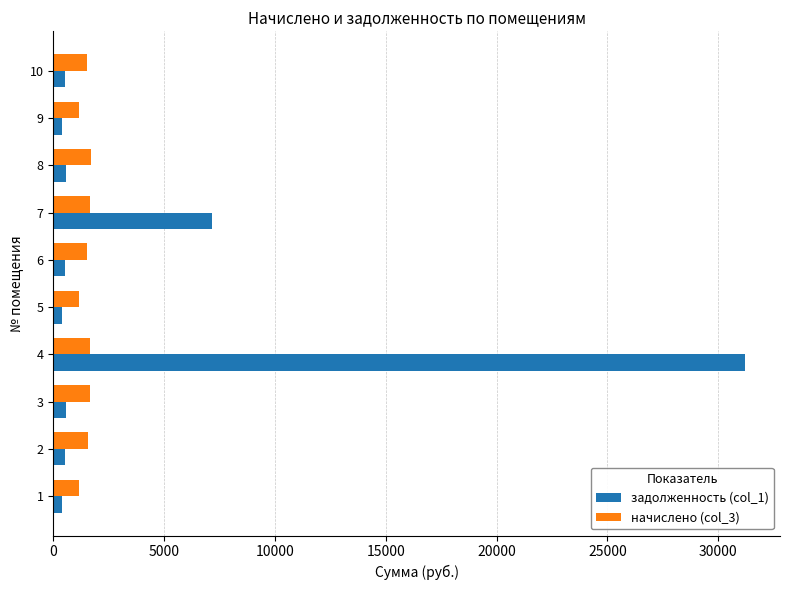

The value of начислено (col_3) at 10 is 1533.8. True or false?

True